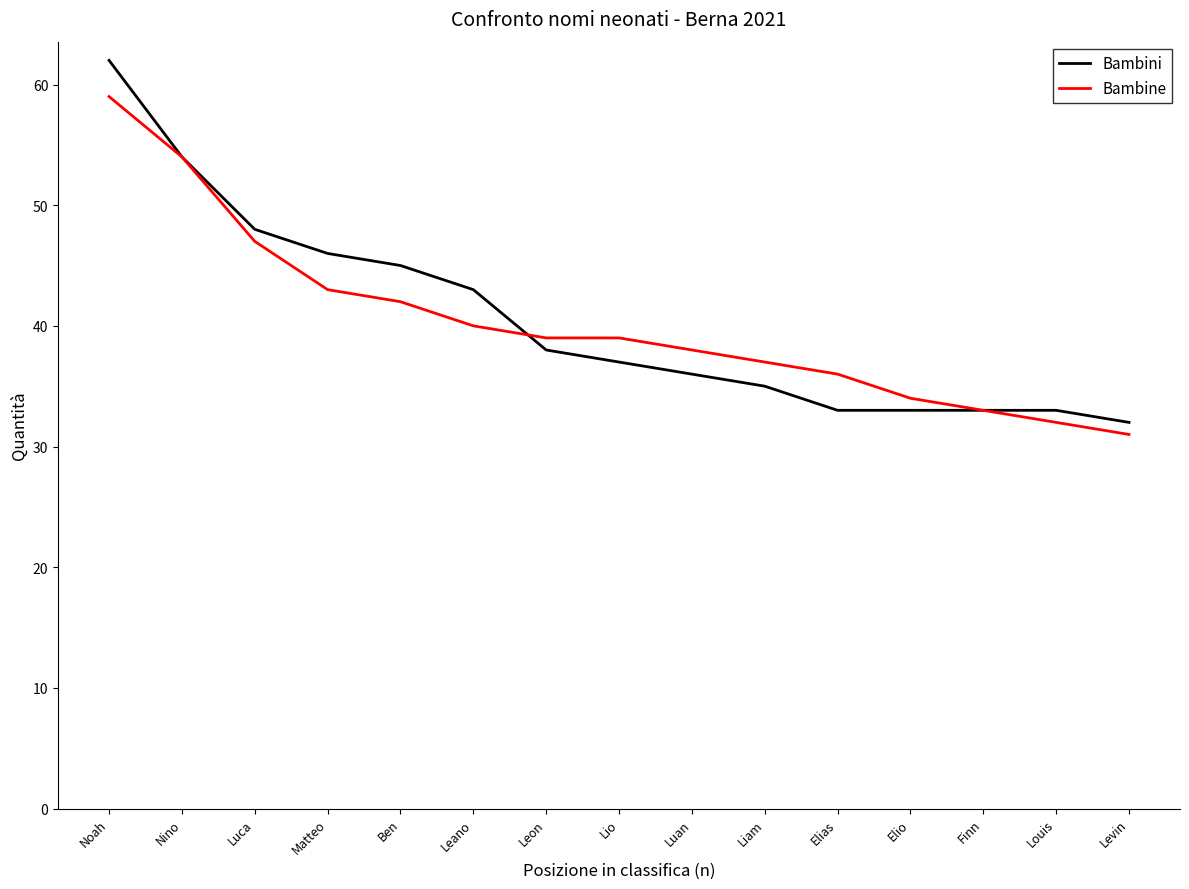

What position from the left is Louis?

14